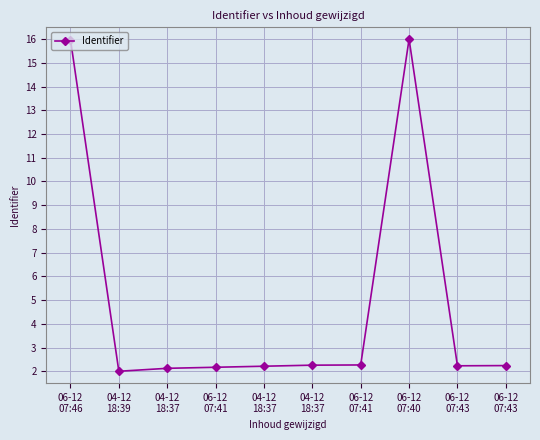

What is the difference between the second highest and minimum values?

14.0